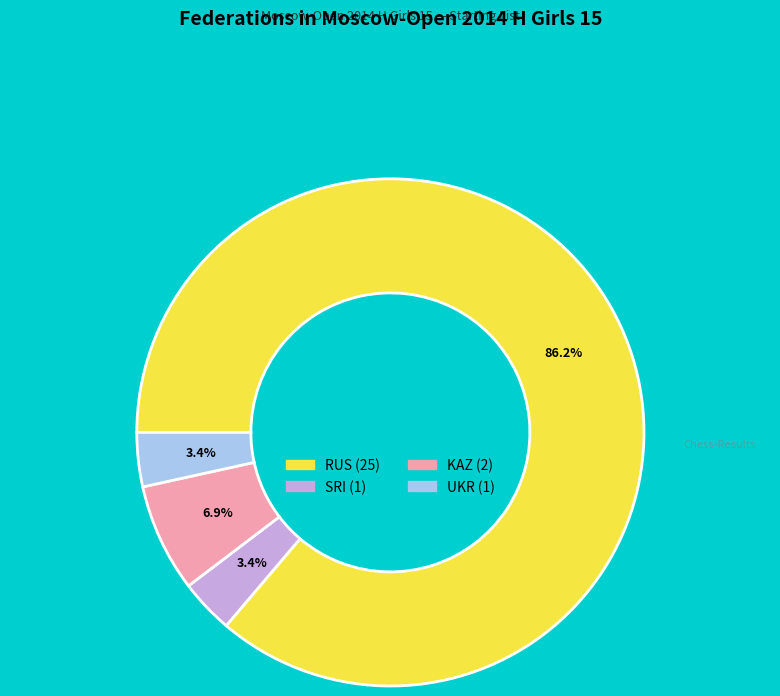

To the nearest percent, what is the difference between the RUS and UKR slice percentages?

83%